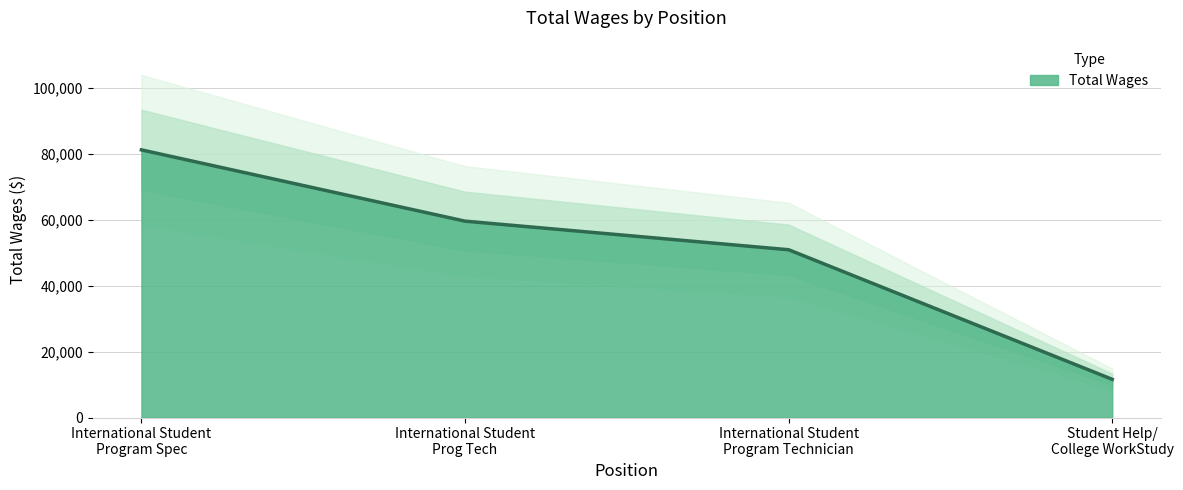

Which label corresponds to the smallest value in the chart?

Student Help/
College WorkStudy